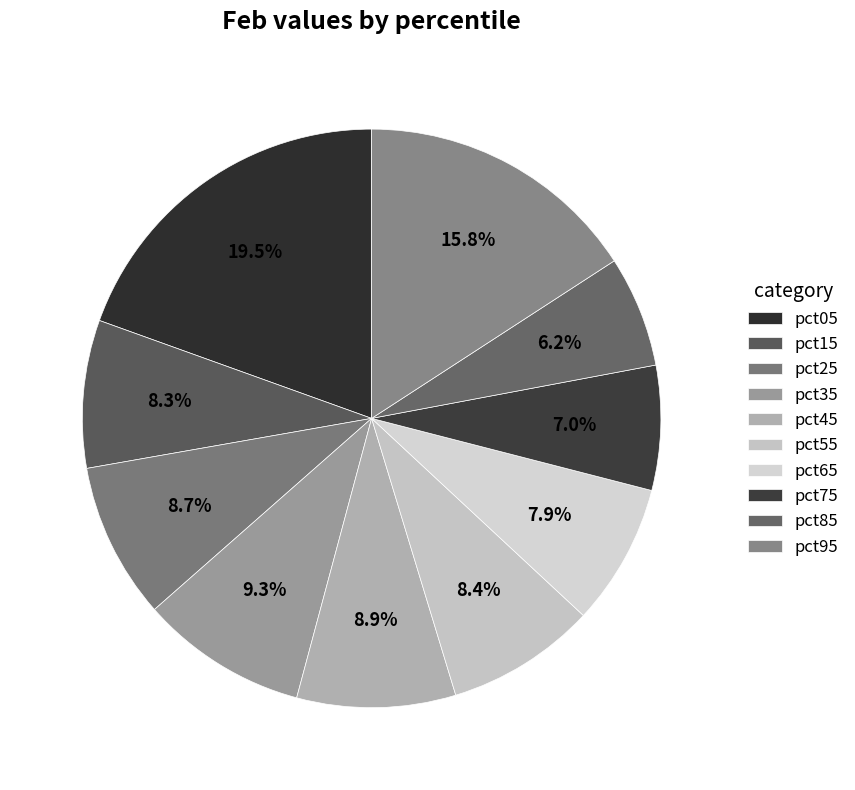

To the nearest percent, what is the difference between the pct95 and pct05 slice percentages?

4%